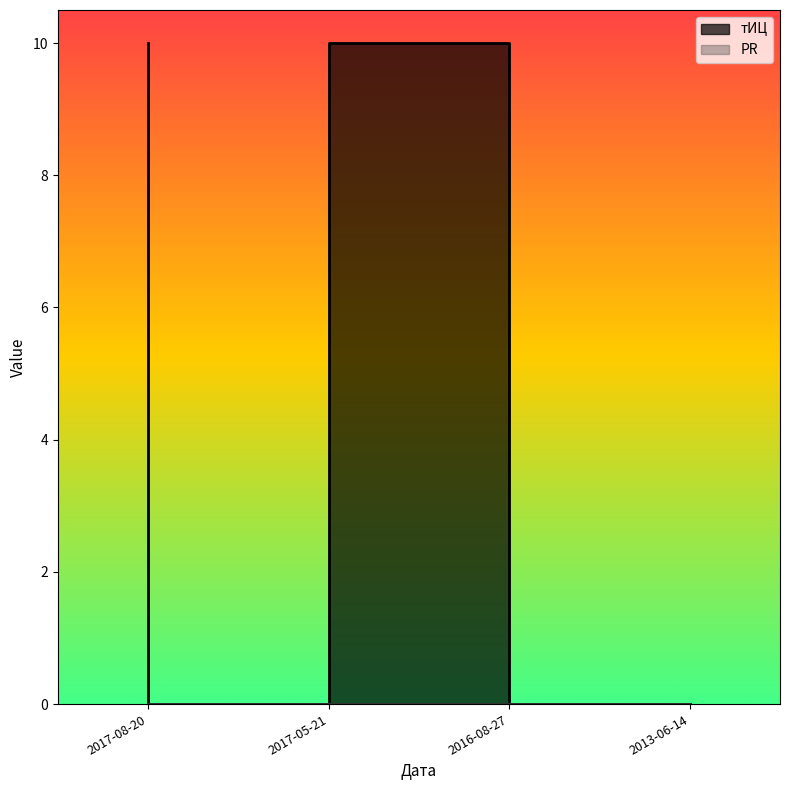

Rank the categories by value from highest to lowest.

2017-08-20, 2016-08-27, 2017-05-21, 2013-06-14